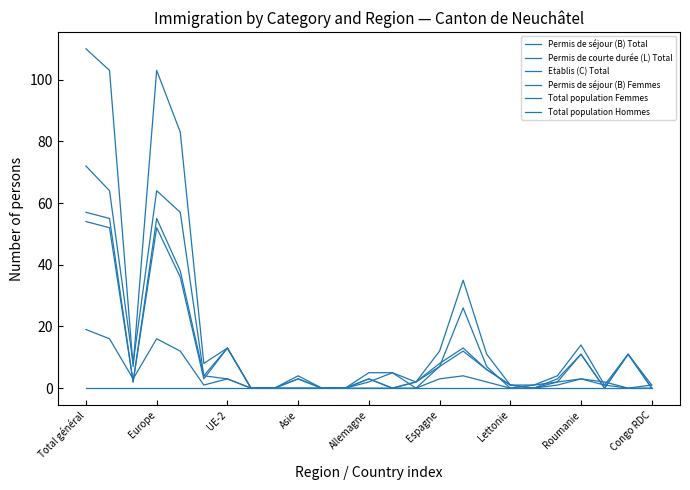

Where is Permis de séjour (B) Total nearest to the value 55?

16